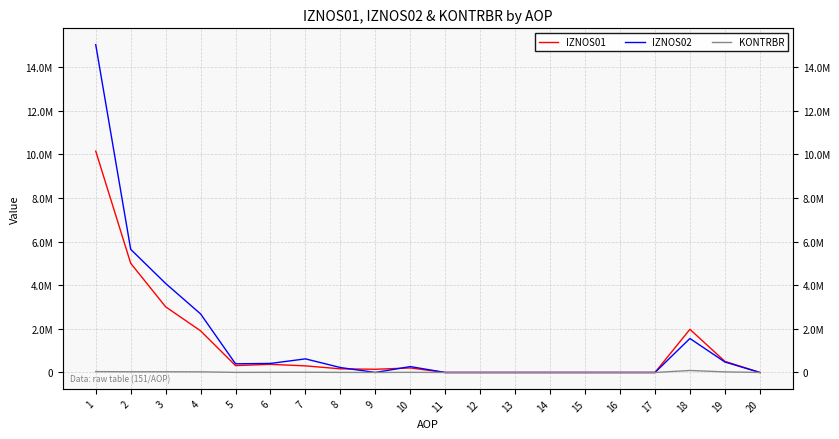

What is the difference between the highest and lowest values at 7?

612983.7